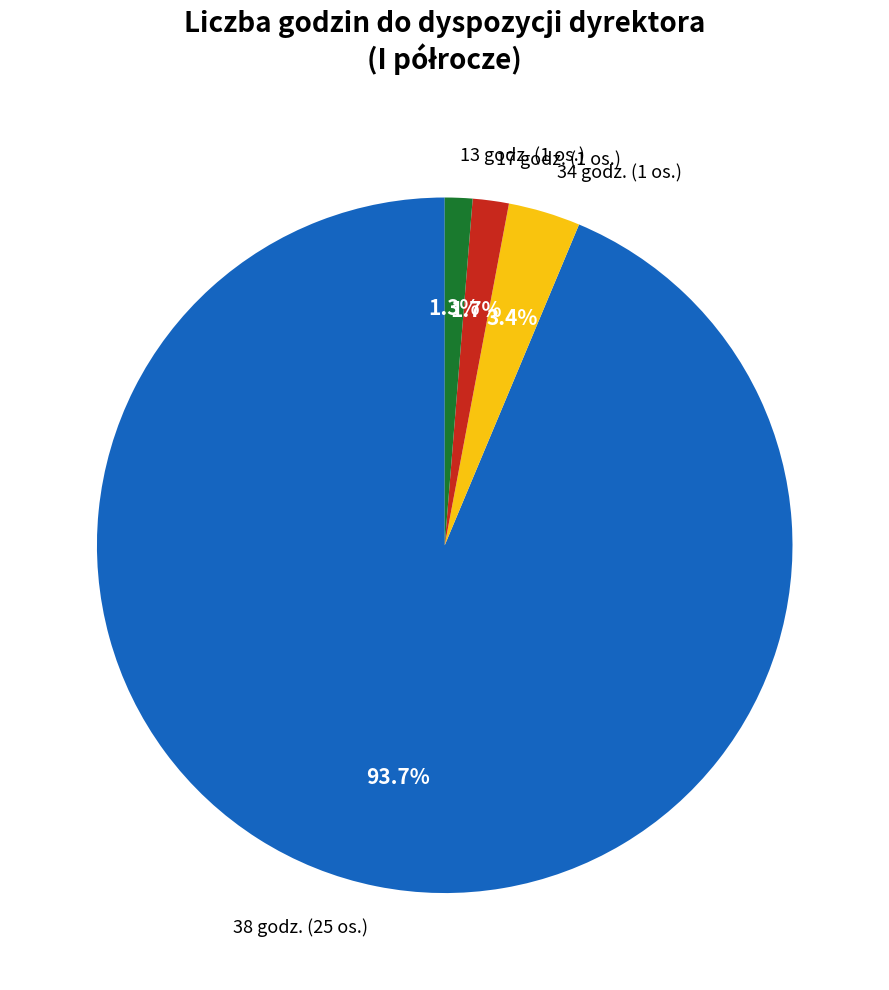

How many segments does this pie chart have?

4